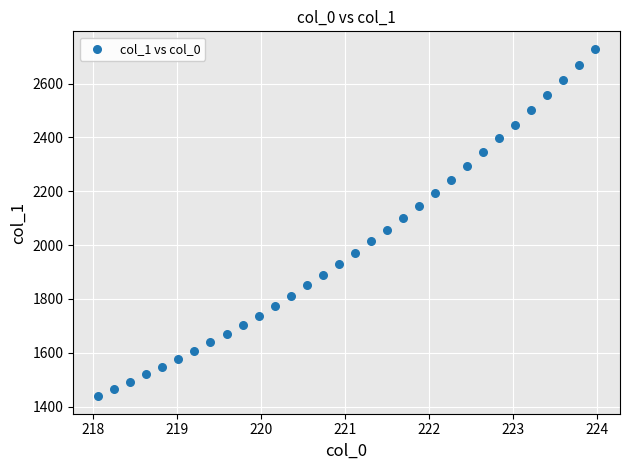

What is the range of X values (max minus min)?

5.9